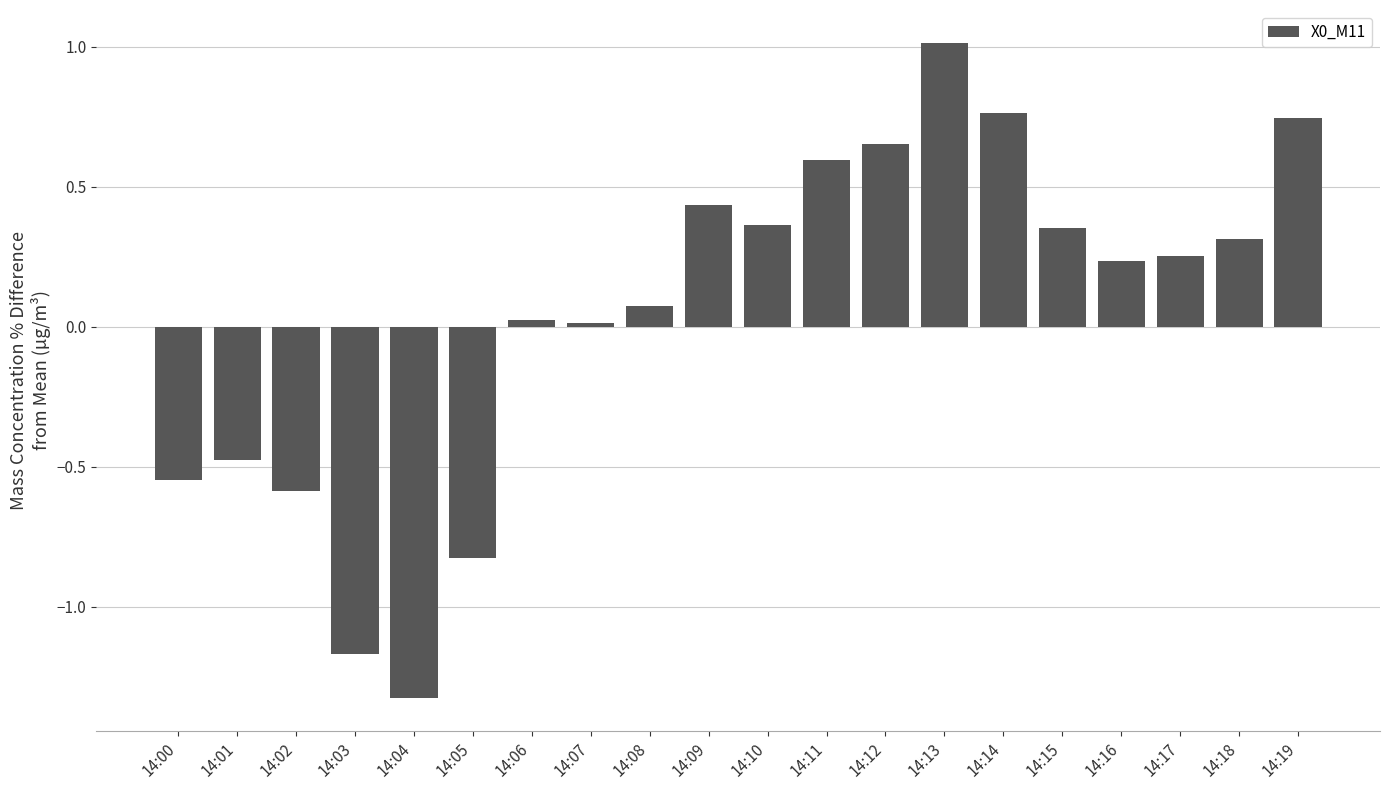

What is the value of the 3rd bar from the left?

-0.6